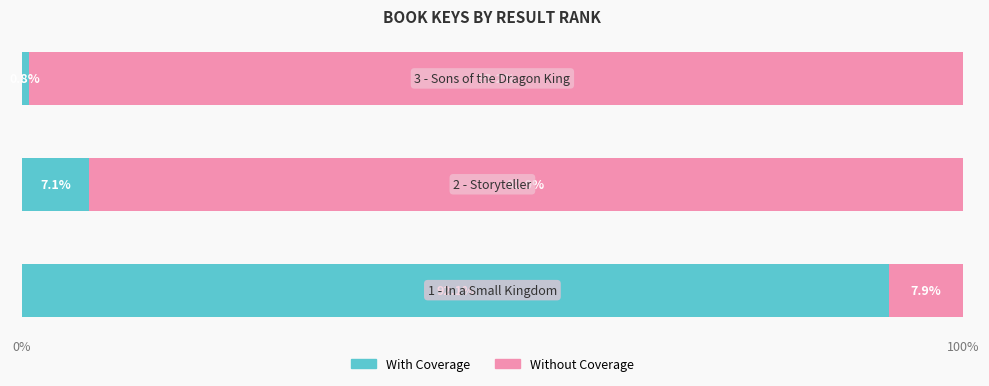

What is the minimum value for With Coverage?

0.8